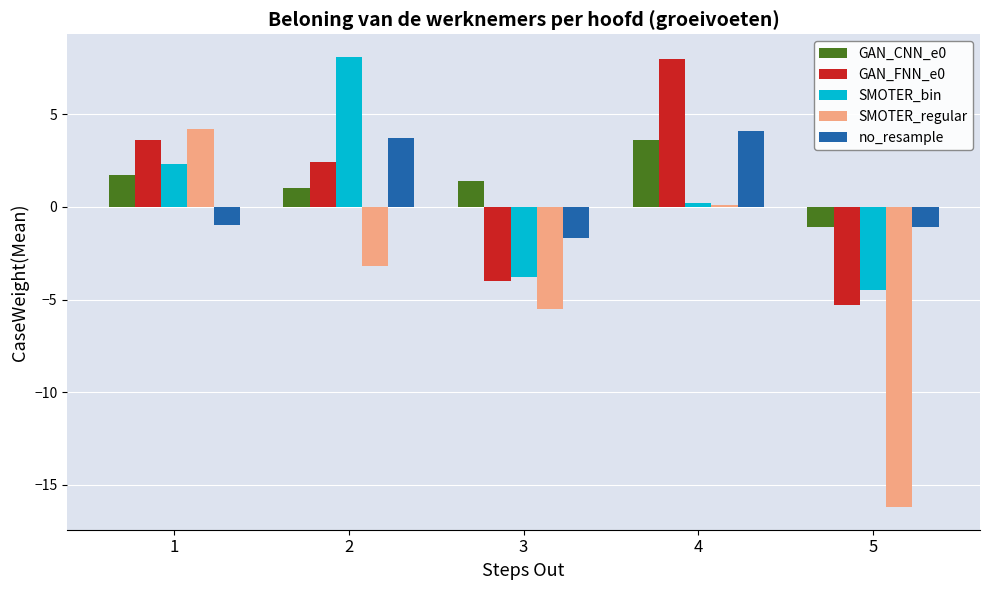

What is the spread (max minus min) of values at 1?

5.2